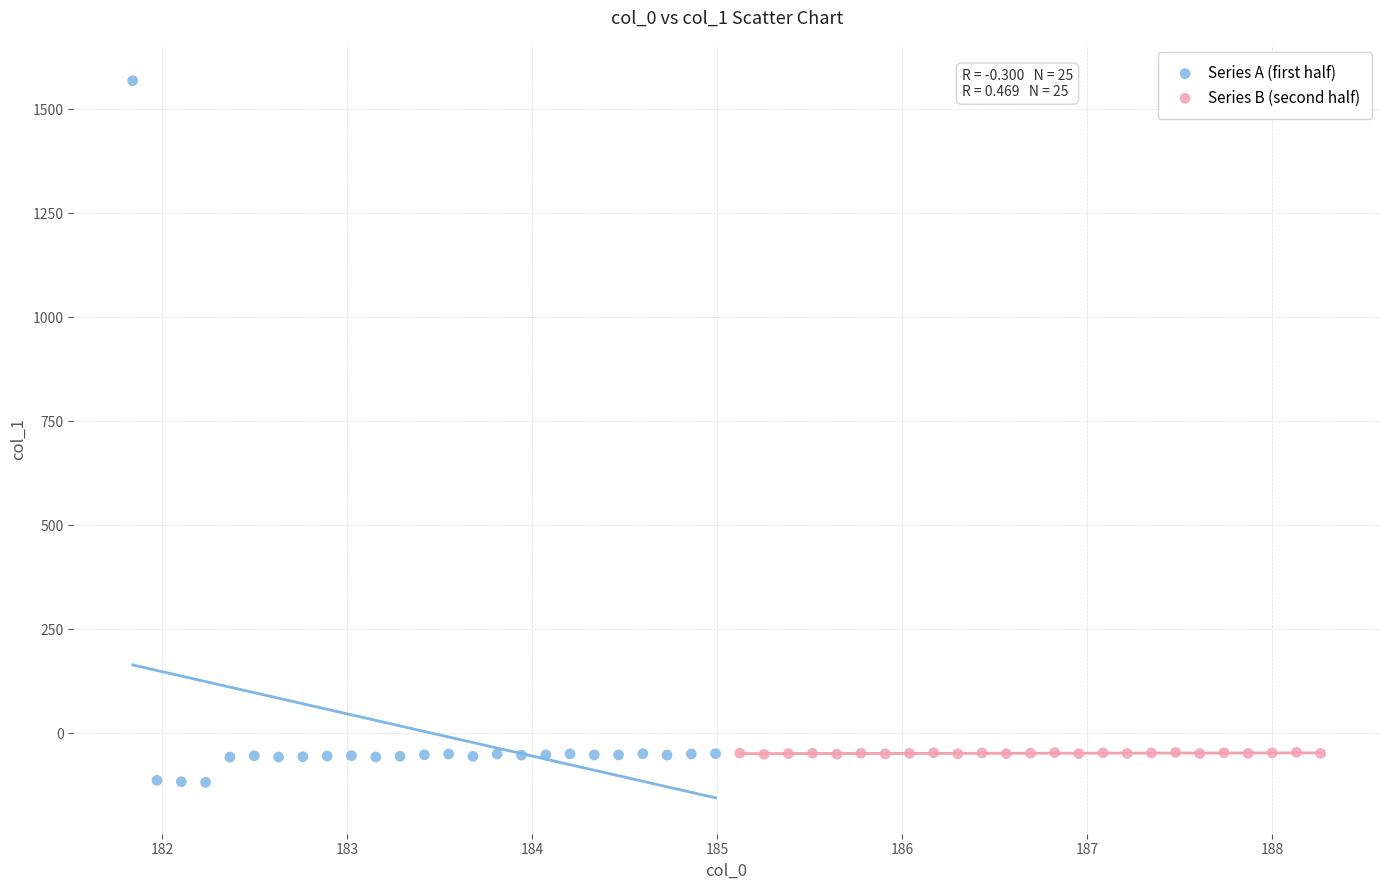

Which series has the widest spread of Y values?

Series A (first half)